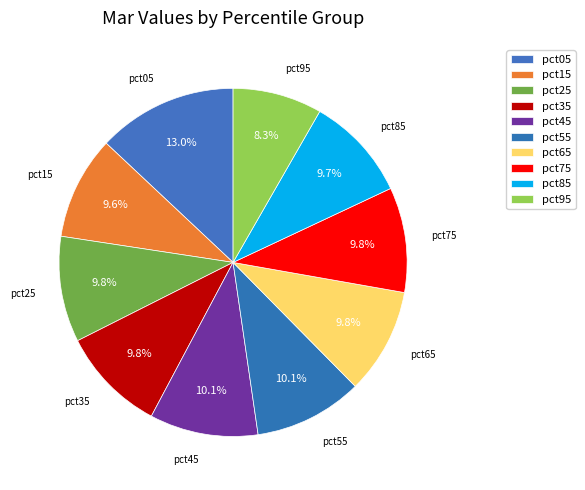

Do pct65 and pct25 together represent more than half of the pie?

No